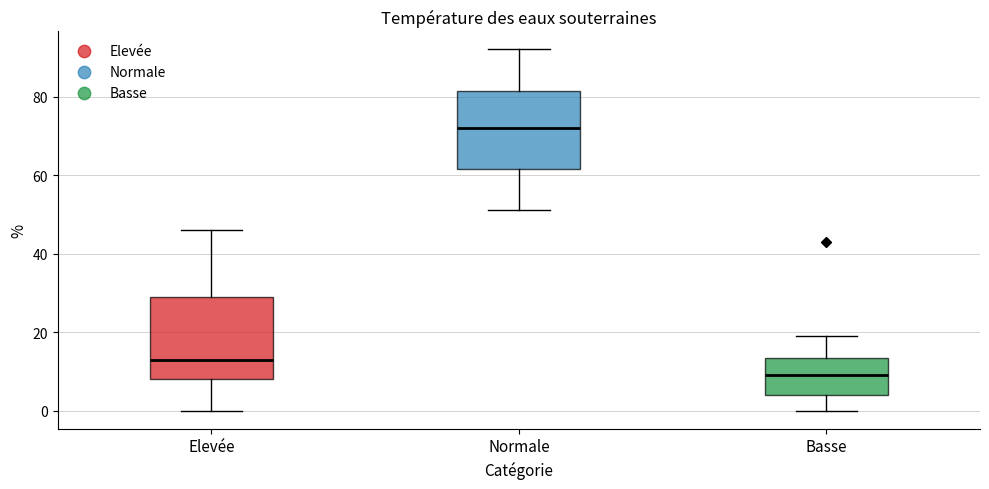

Reading left to right, transcribe this box plot: for each box, give where its median line is, the range the box spans, and where its two whiskers end, as read against the y-axis. The values are not printed on the chart, so give them approximately, as read against the axis.

Elevée: median 14, box 8 to 30, whiskers 0 to 46
Normale: median 72, box 62 to 82, whiskers 52 to 92
Basse: median 10, box 4 to 14, whiskers 0 to 20